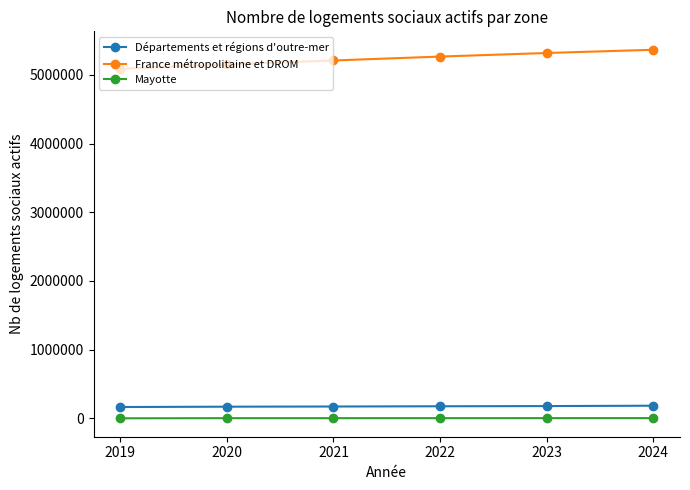

What is the minimum value for France métropolitaine et DROM?

5089834